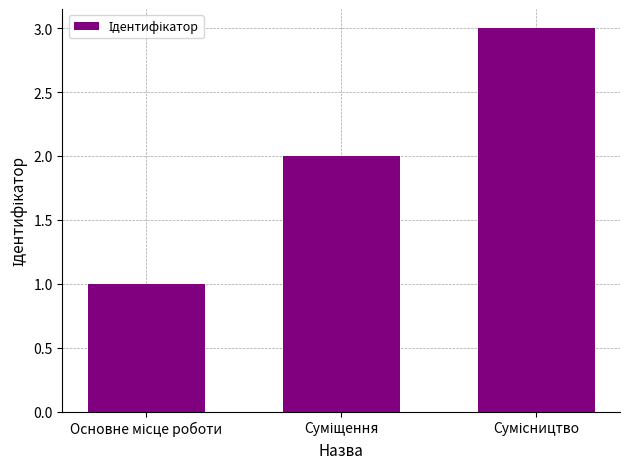

What is the greatest value displayed?

3